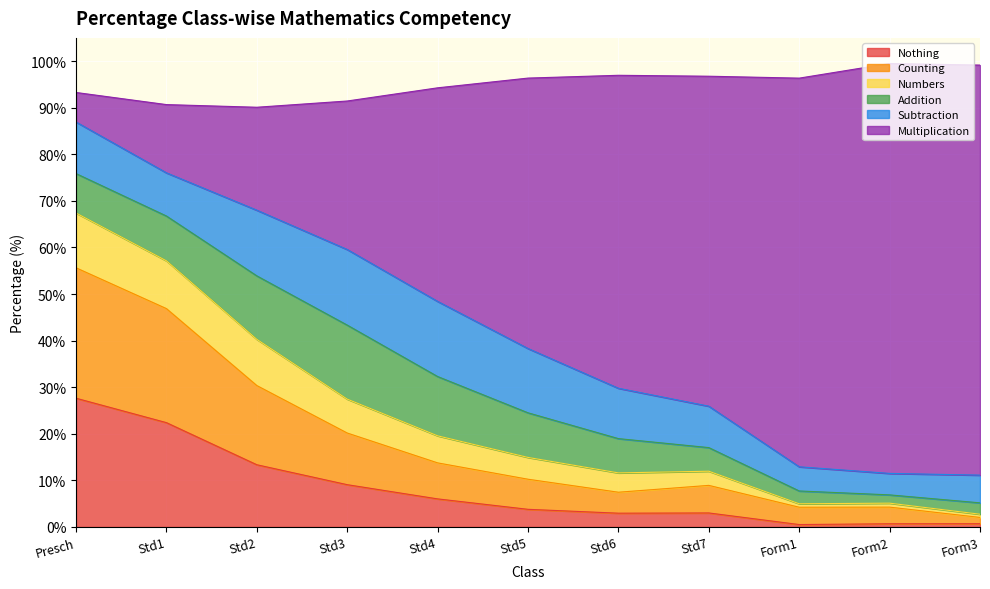

What is the maximum value for Nothing?

27.6